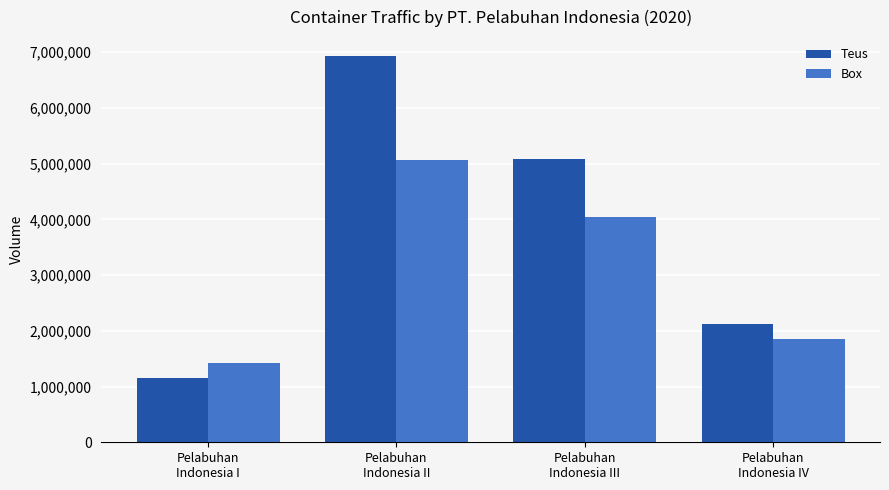

At how many categories does at least one series exceed 6913206?

1